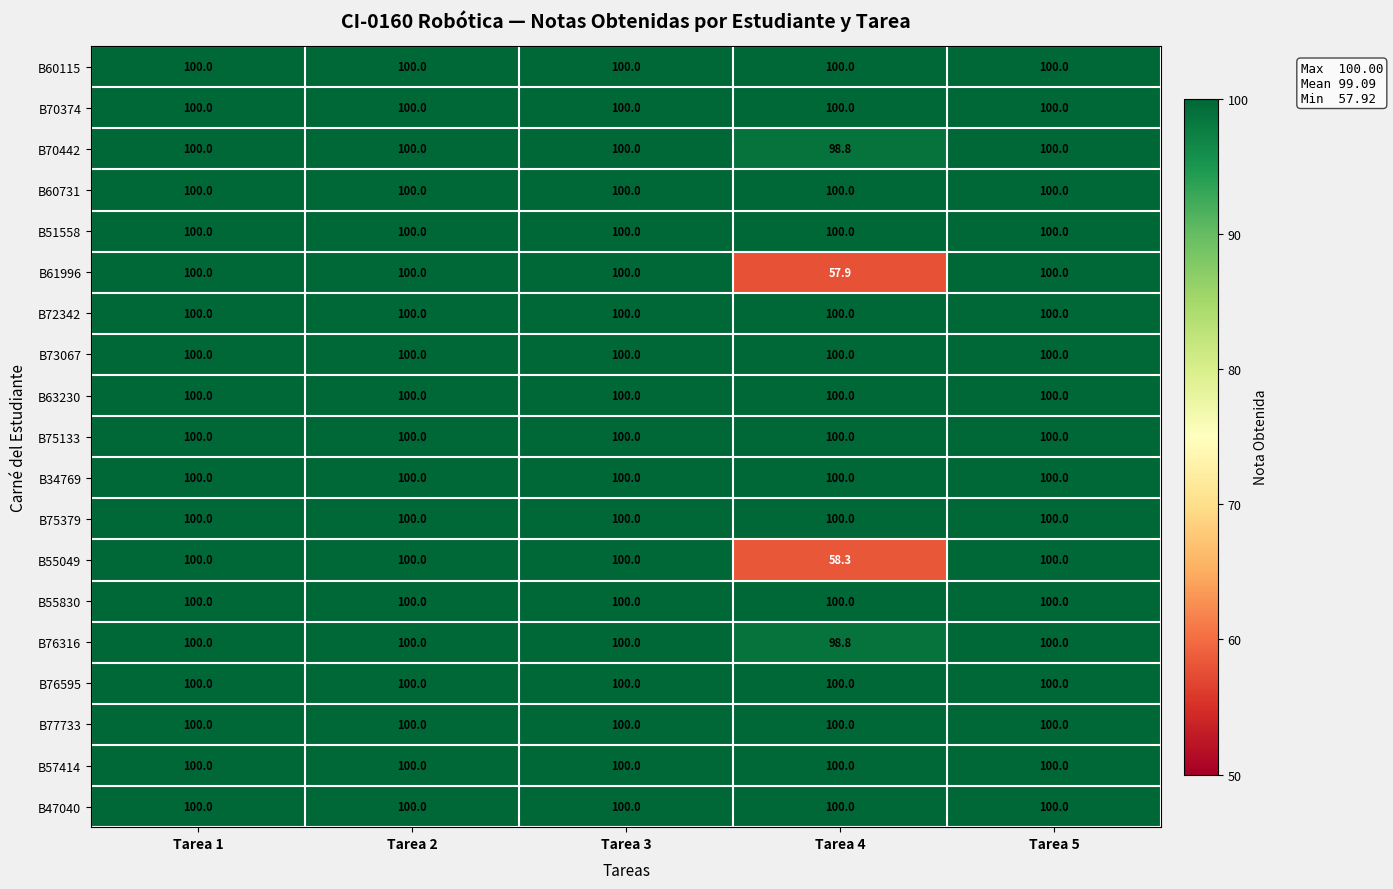

What is the average value of the B60731 series?

100.0